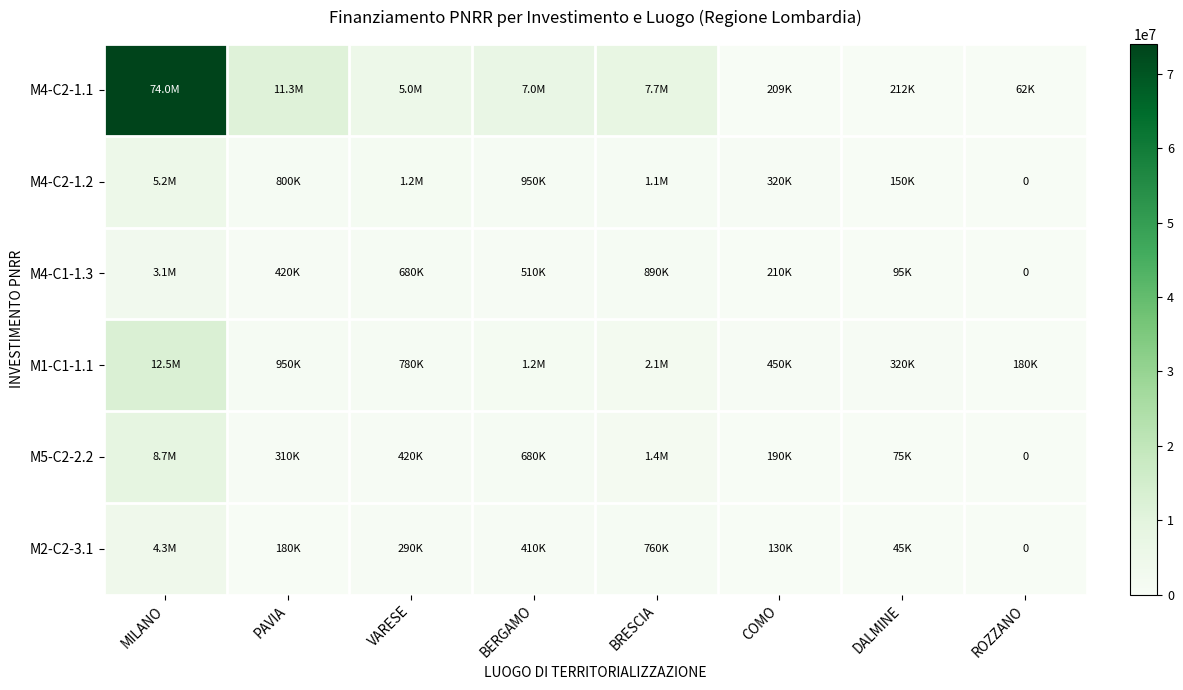

What is the difference between the second highest and minimum values in the M4-C2-1.2 series?

1200000.0